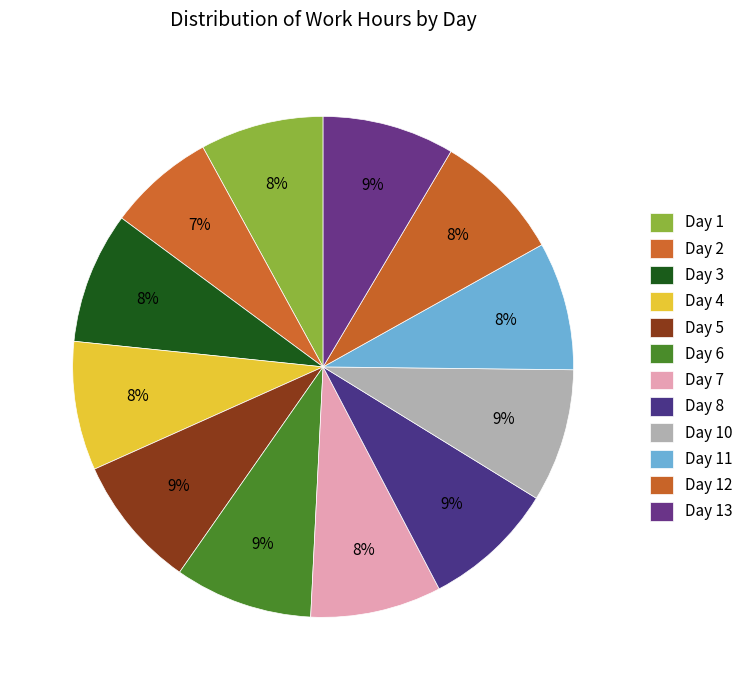

Does any single category account for the majority?

No